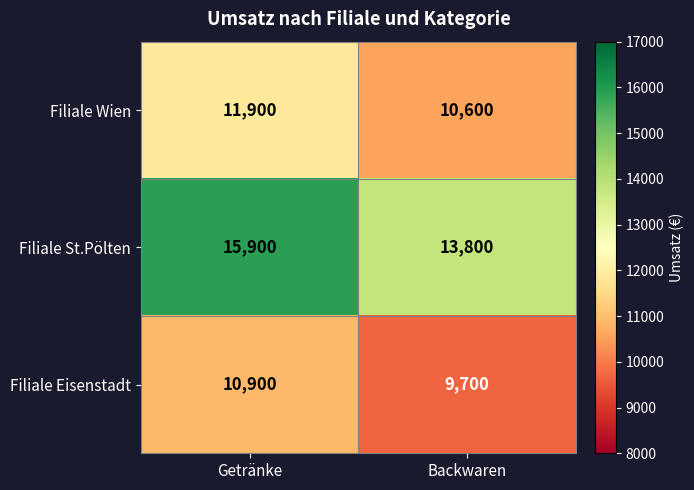

Rank the series by their maximum value, from lowest to highest.

Filiale Eisenstadt, Filiale Wien, Filiale St.Pölten